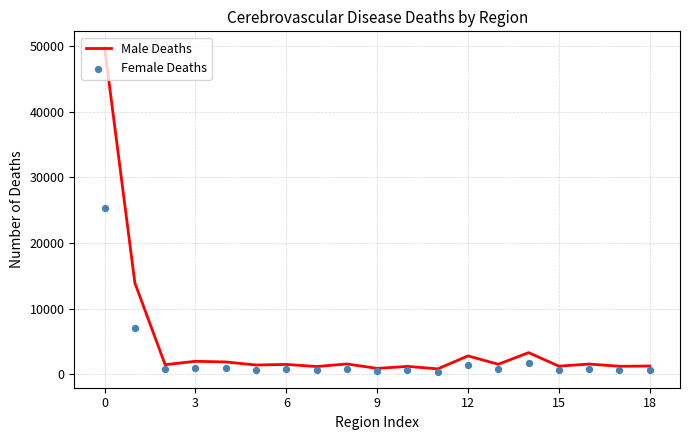

The value of Male Deaths at 0 is 49754. True or false?

True